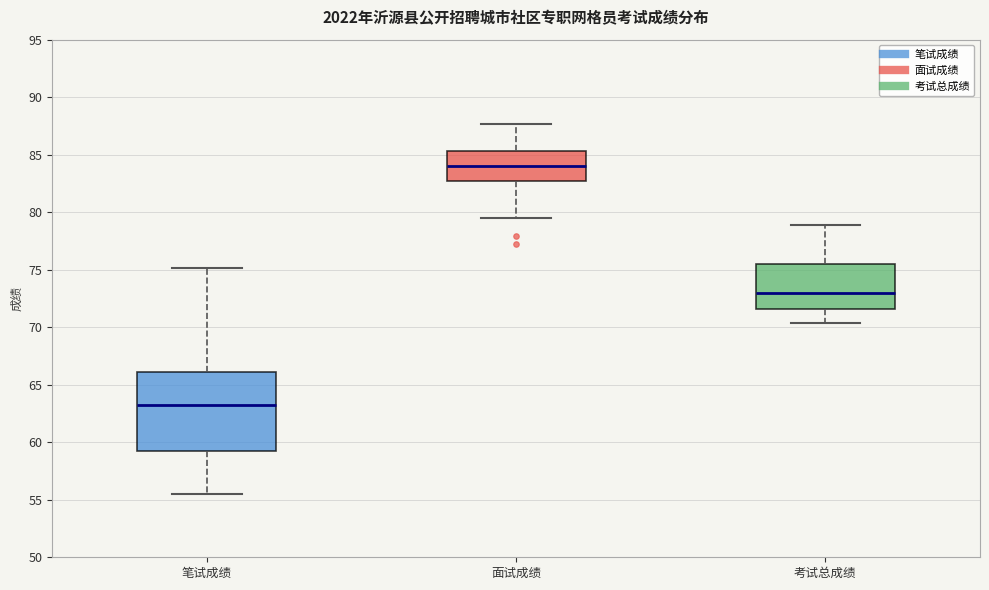

Which box is the tallest, from its lower edge to its upper edge?

笔试成绩